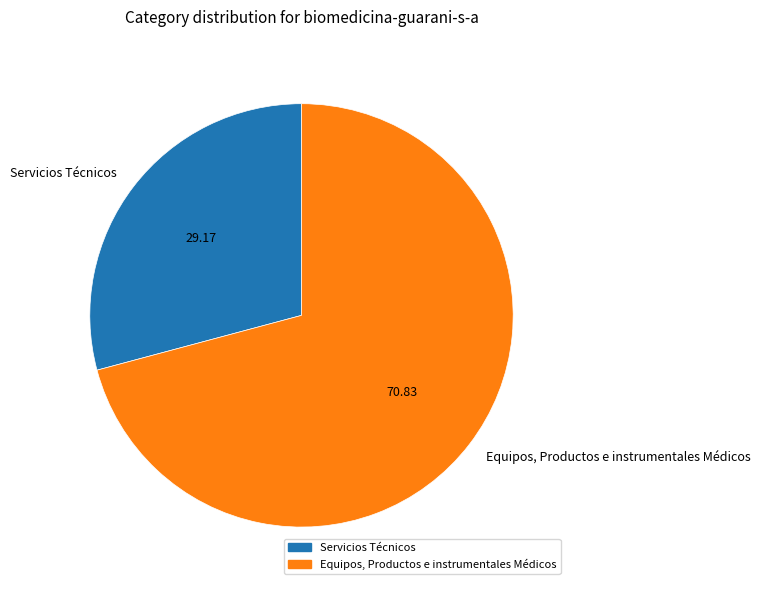

Rank the categories by value from highest to lowest.

Equipos, Productos e instrumentales Médicos, Servicios Técnicos